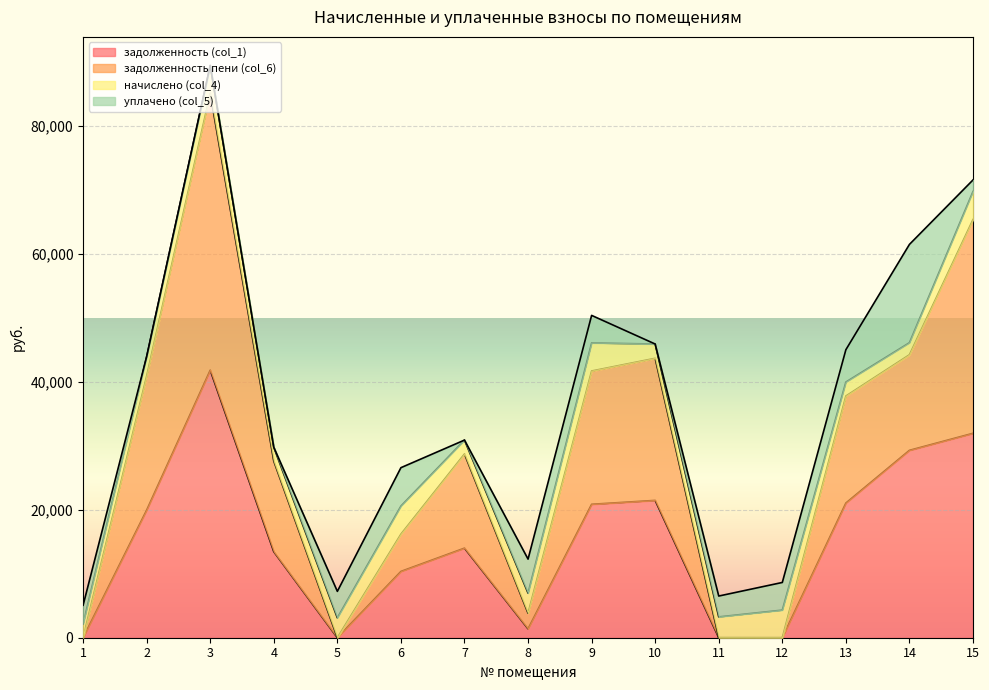

True or false: задолженность (col_1) and задолженность пени (col_6) intersect in this chart.

False